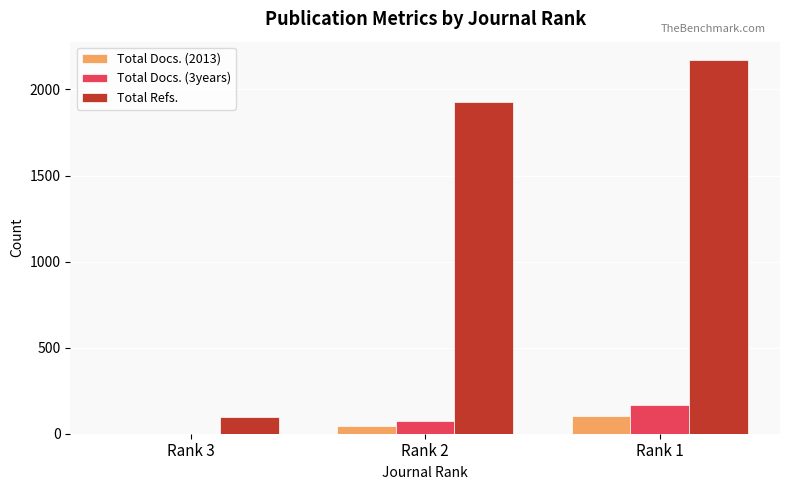

Between Rank 3 and Rank 1, which series saw the biggest shift?

Total Refs.